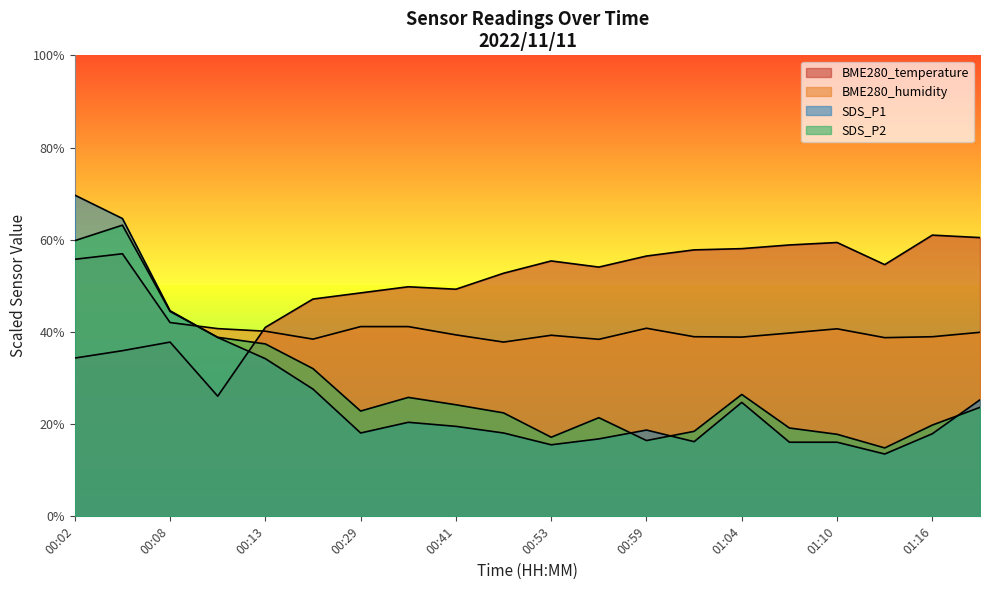

Which series has the largest range (max minus min)?

SDS_P1